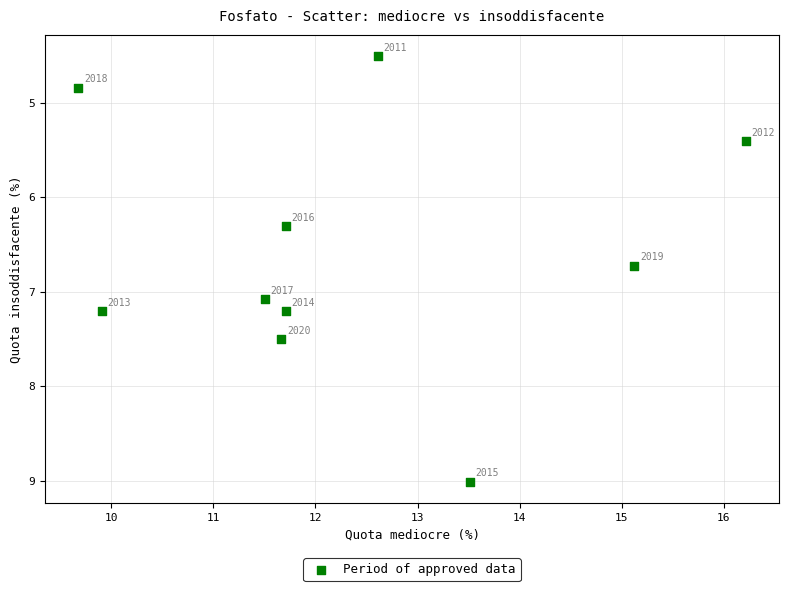

What Y value in the scatter plot is closest to 6?

6.3